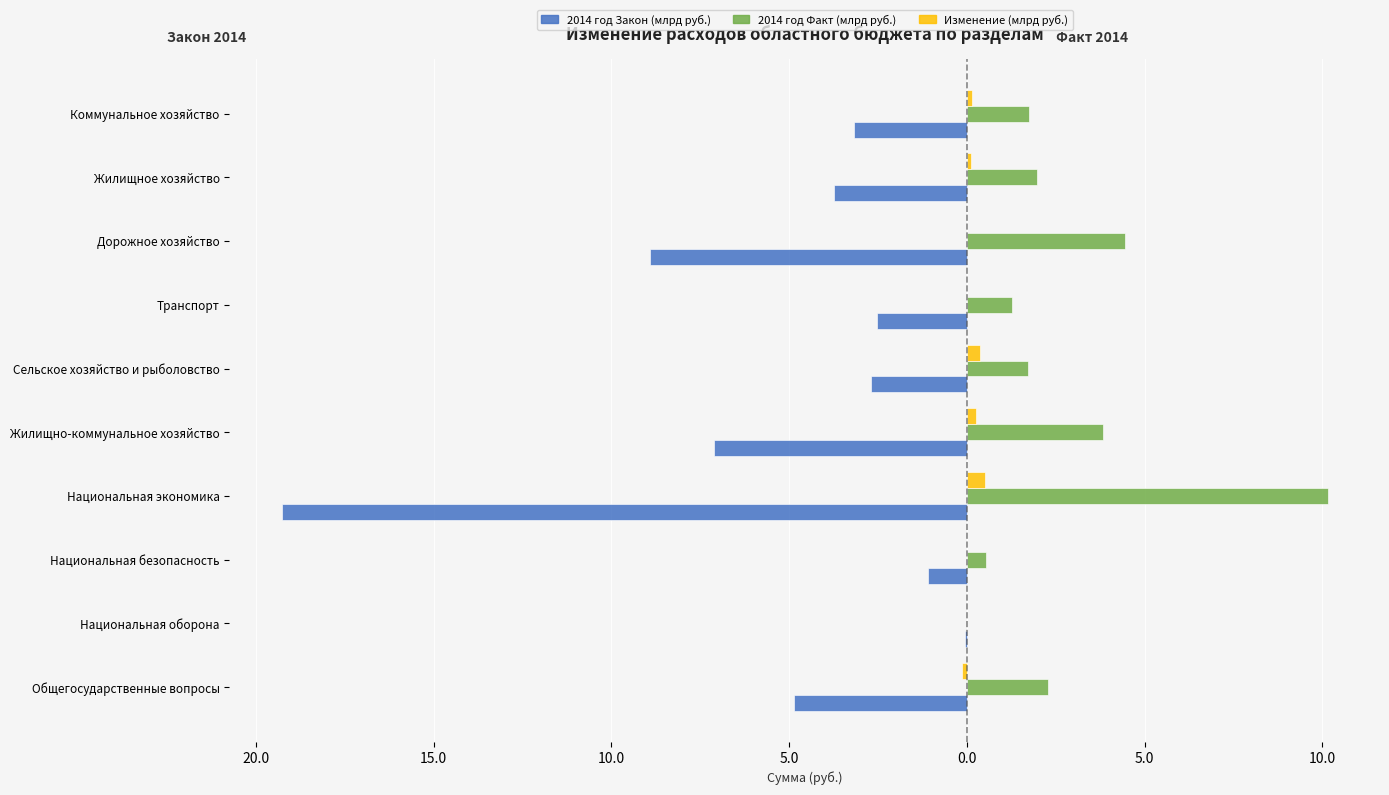

What is the difference between the maximum and minimum values in the 2014 год Закон (млрд руб.) series?

19.2